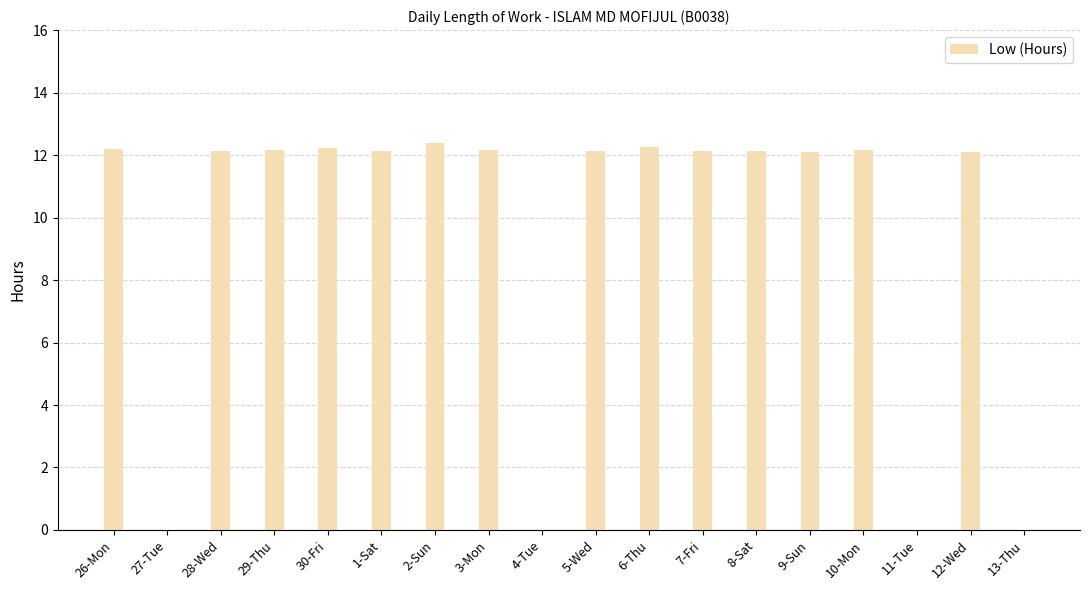

Approximately how many times larger is the value at 8-Sat compared to 26-Mon?

1.0